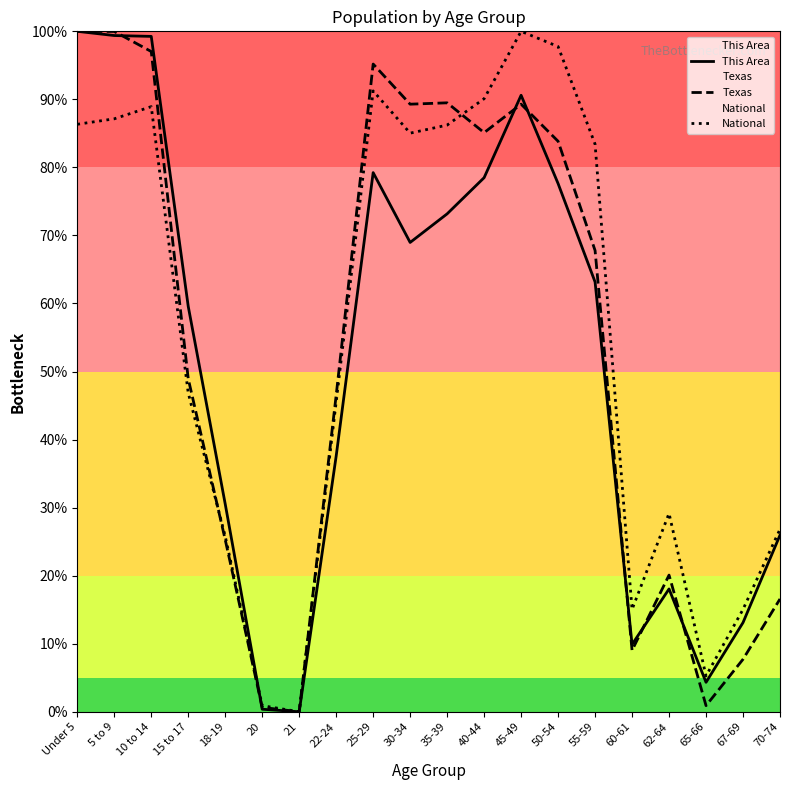

True or false: This Area has more than 0 interior local peaks.

True